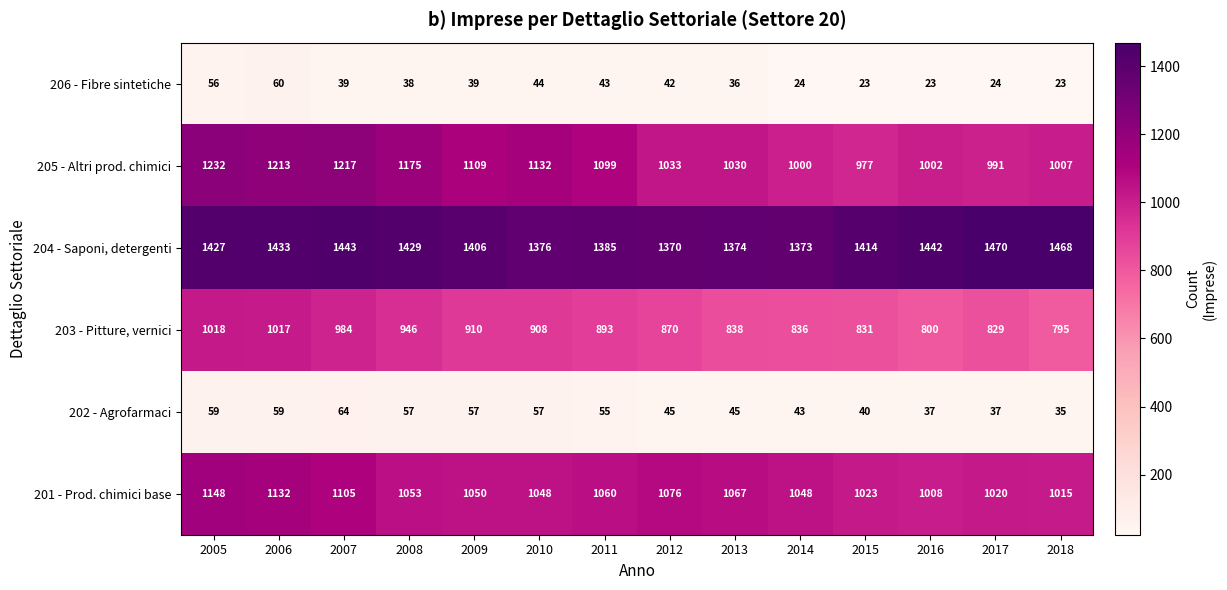

Where is 204 - Saponi, detergenti nearest to the value 1420?

2015